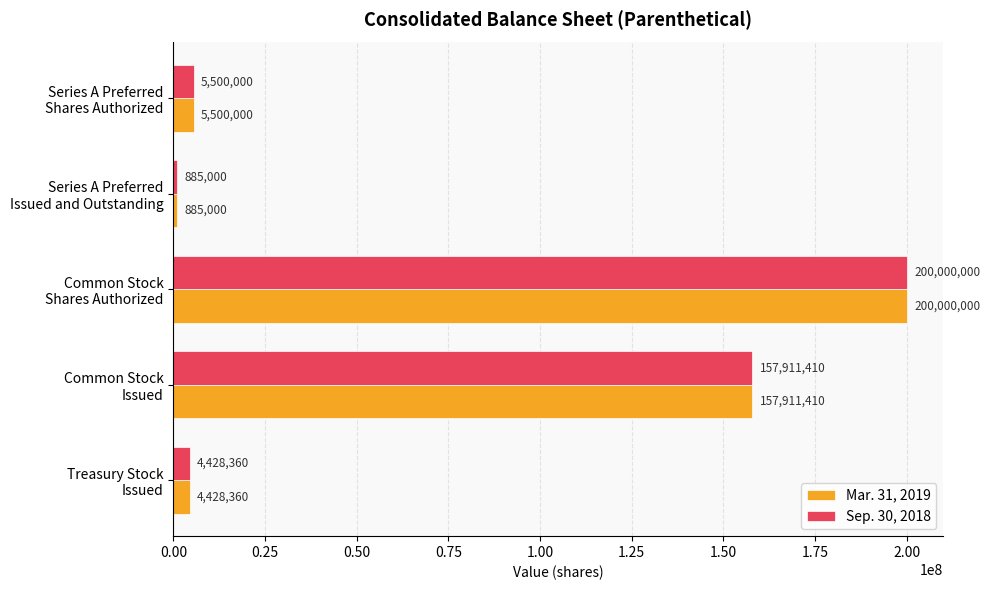

What is the difference between the second highest and minimum values in the Mar. 31, 2019 series?

157026410